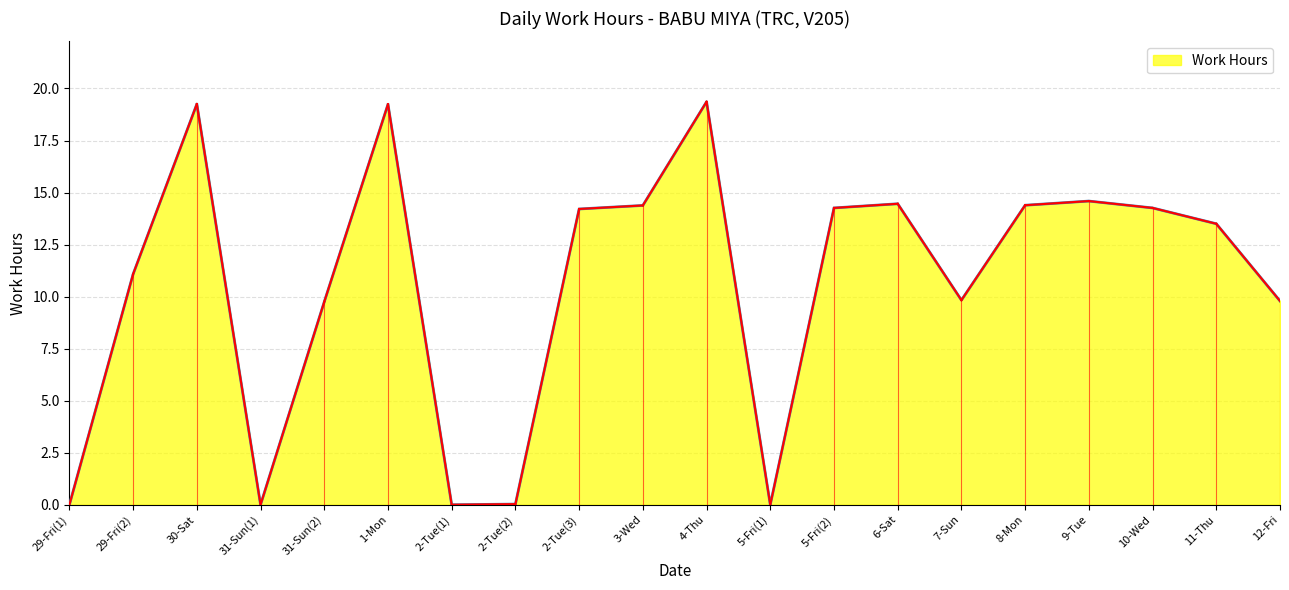

What is the maximum value shown in the chart?

19.4